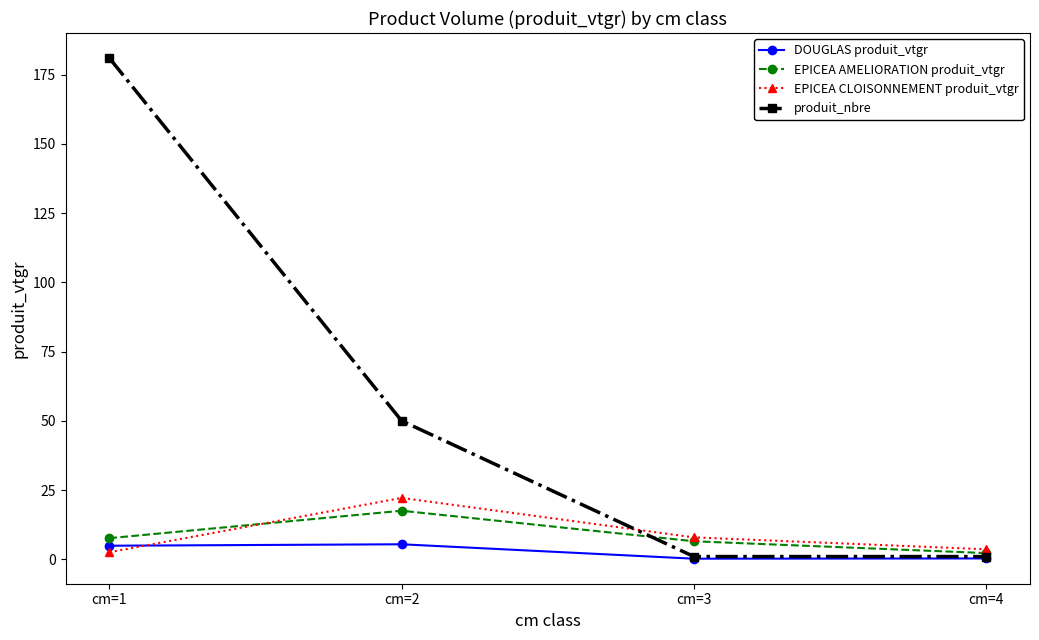

At which label does produit_nbre reach its peak?

cm=1